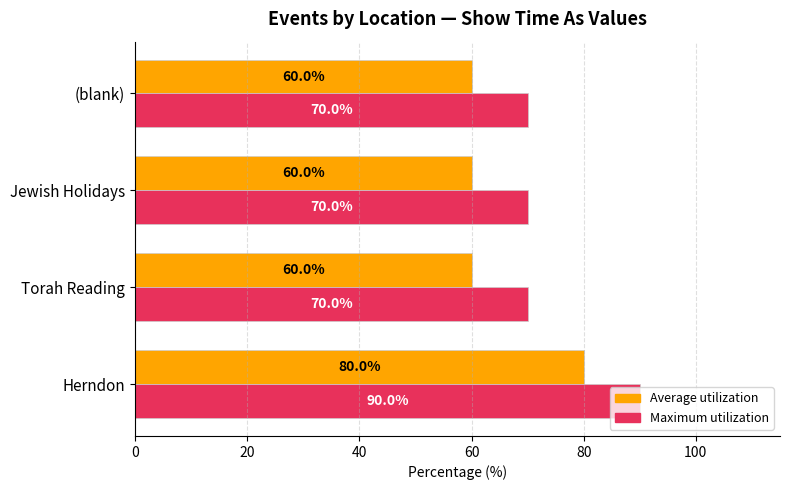

The Average utilization series shows 80 at (blank). True or false?

False